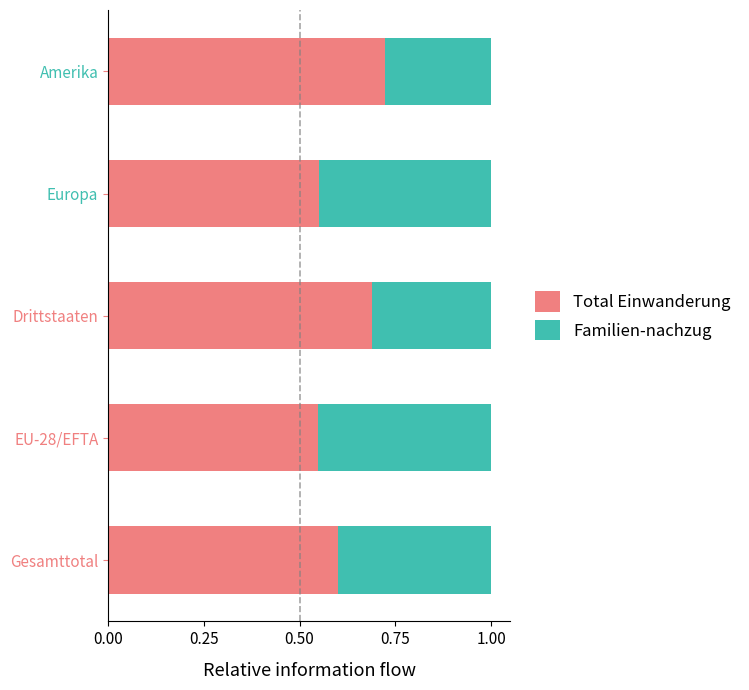

Count the Total Einwanderung values in the range 0 to 1.

5